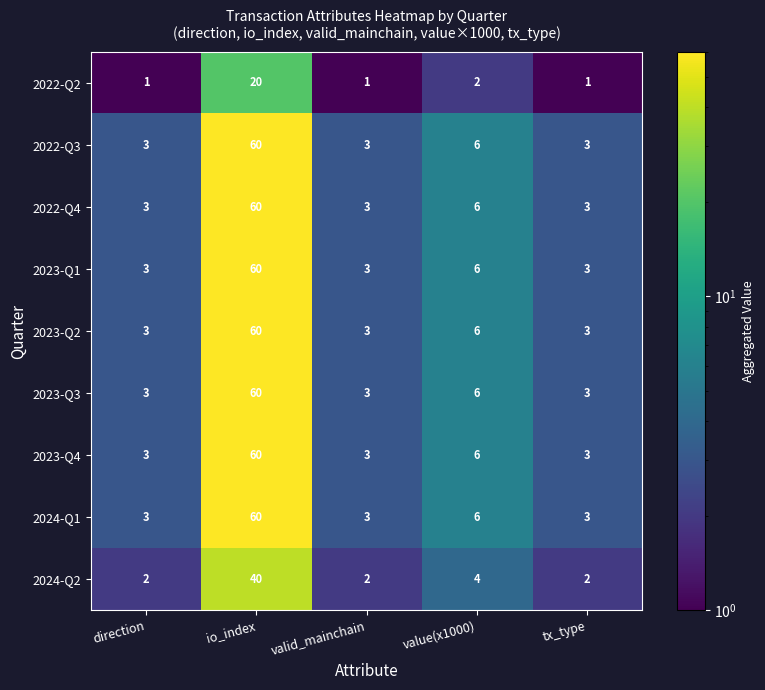

The 2023-Q4 series shows 1 at tx_type. True or false?

False